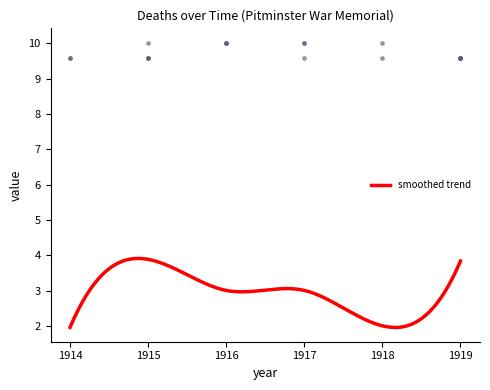

What is the maximum value for smoothed trend?

3.9